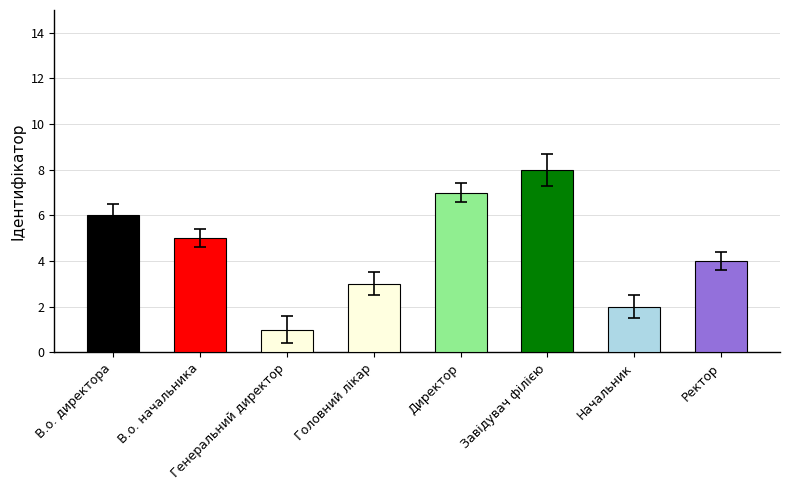

Is it true that the value at В.о. директора is 3.8?

False